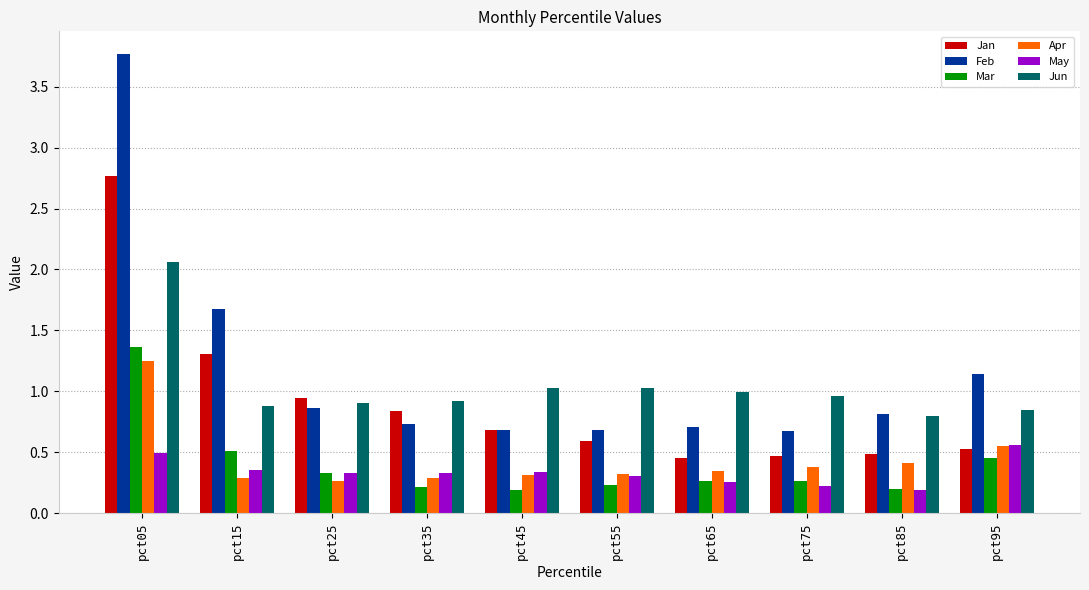

Are the bars horizontal?

No